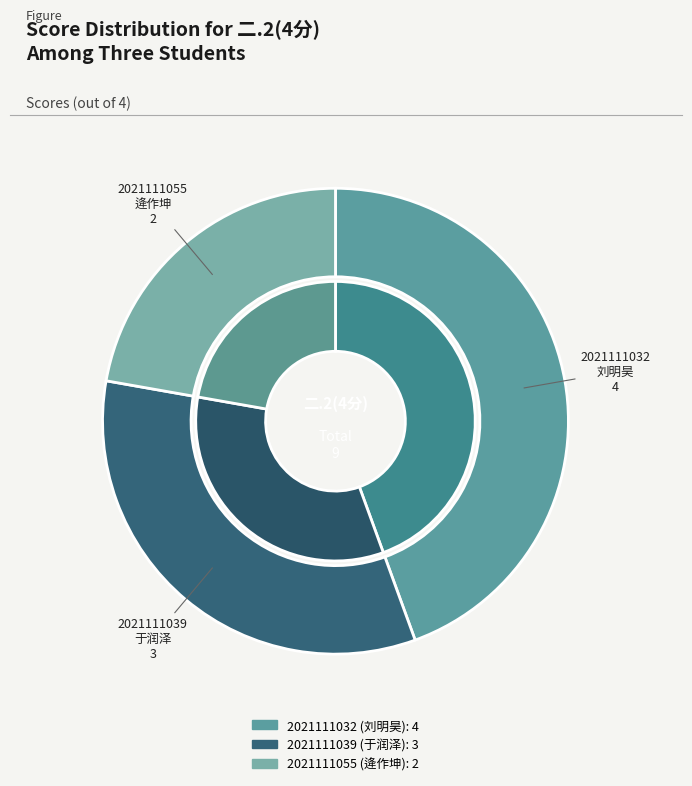

Which category has the smallest portion of the pie?

2021111055